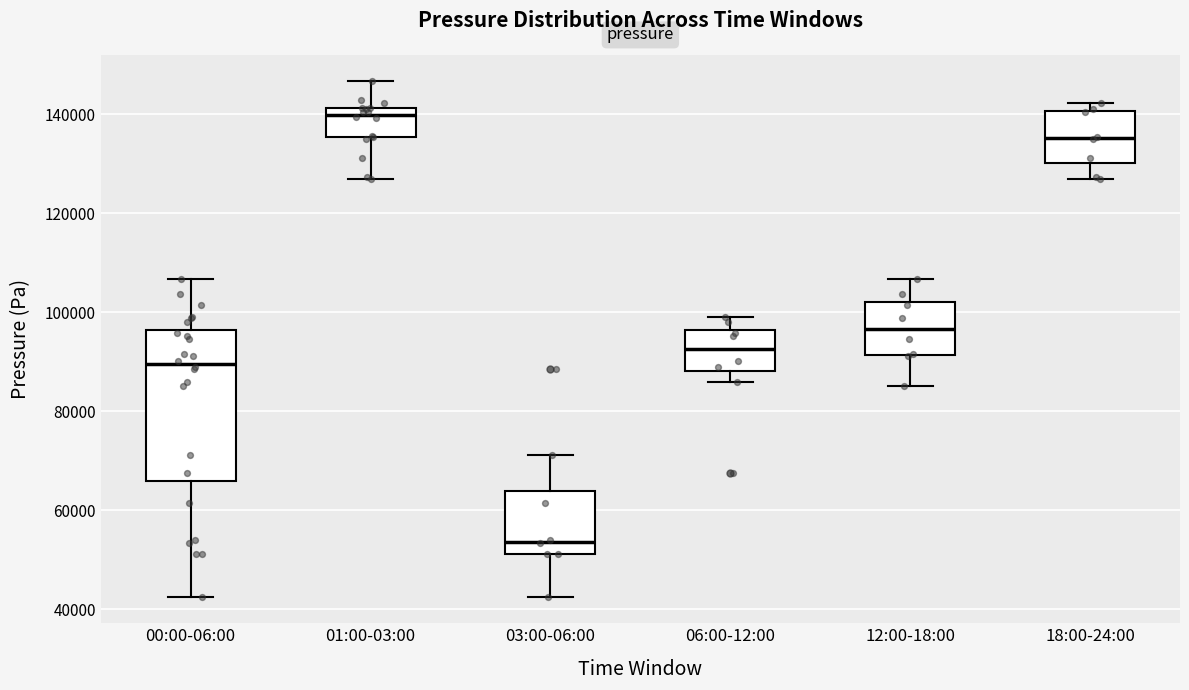

Reading left to right, read every box against the y-axis: the position of its median line, the range the box covers, and the ends of its whiskers. The values are not printed on the chart, so give them approximately, as read against the axis.

00:00-06:00: median 90000, box 66000 to 96000, whiskers 42000 to 106000
01:00-03:00: median 140000, box 136000 to 142000, whiskers 126000 to 146000
03:00-06:00: median 54000, box 52000 to 64000, whiskers 42000 to 72000
06:00-12:00: median 92000, box 88000 to 96000, whiskers 86000 to 100000
12:00-18:00: median 96000, box 92000 to 102000, whiskers 86000 to 106000
18:00-24:00: median 136000, box 130000 to 140000, whiskers 126000 to 142000